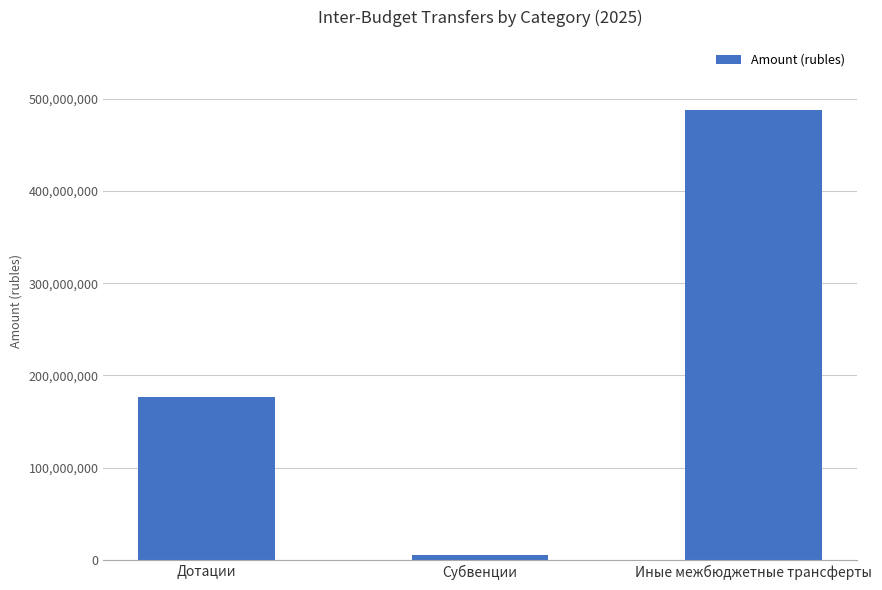

Count the number of data series in this chart.

1